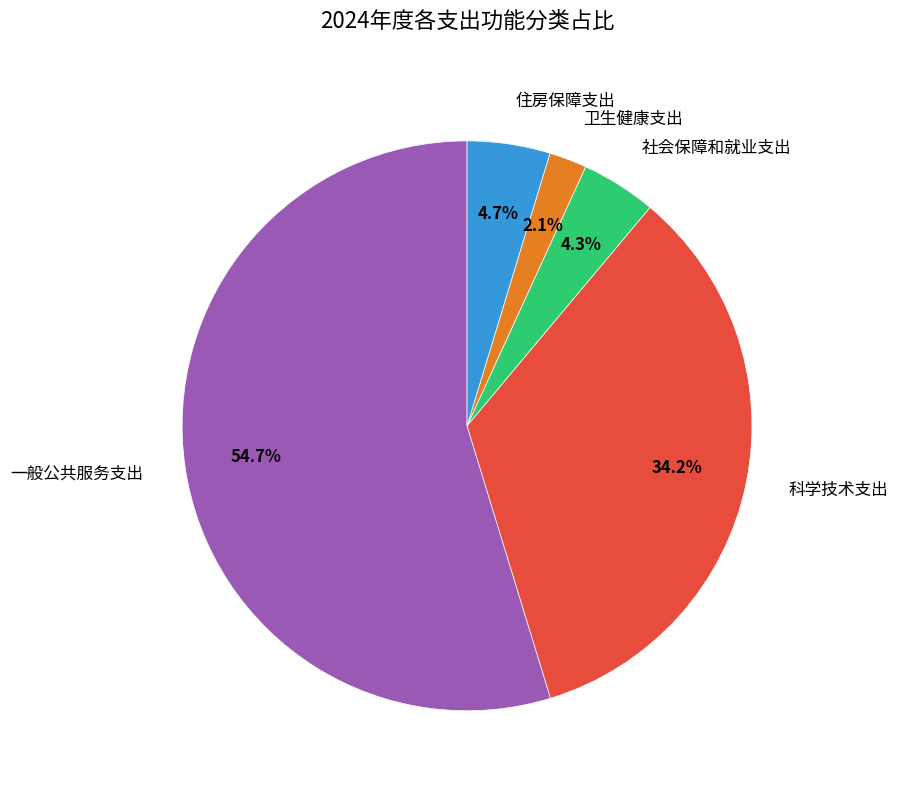

Does any single category account for the majority?

Yes